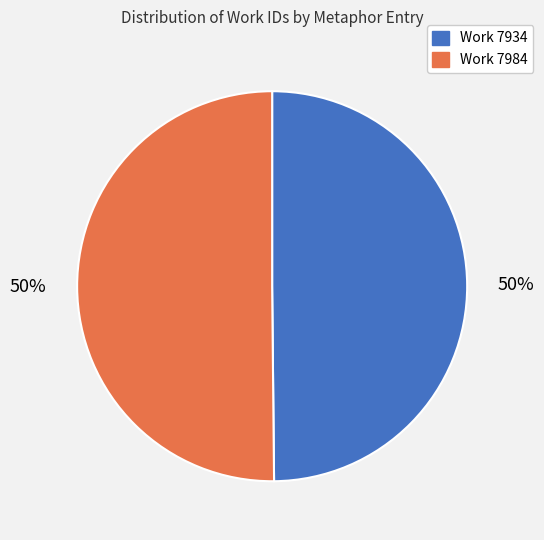

To the nearest percent, what is the combined percentage of Work 7984 and Work 7934?

100%